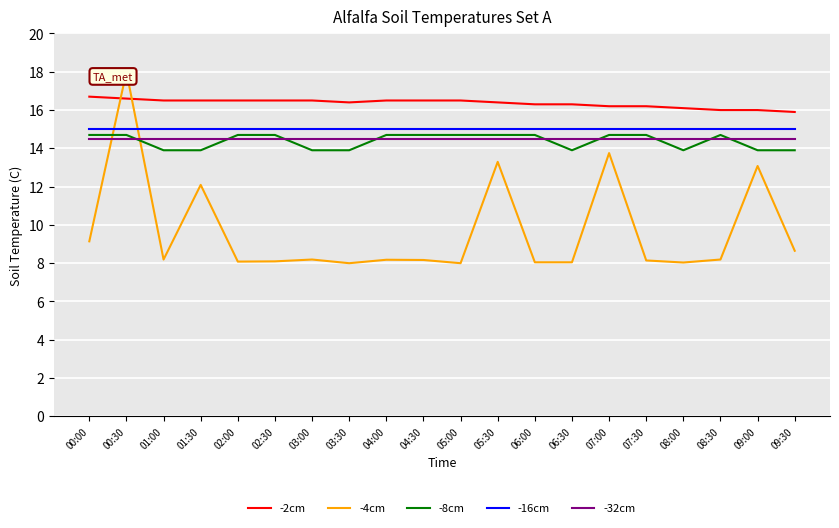

What is the difference between the maximum and minimum values in the -4cm series?

10.0